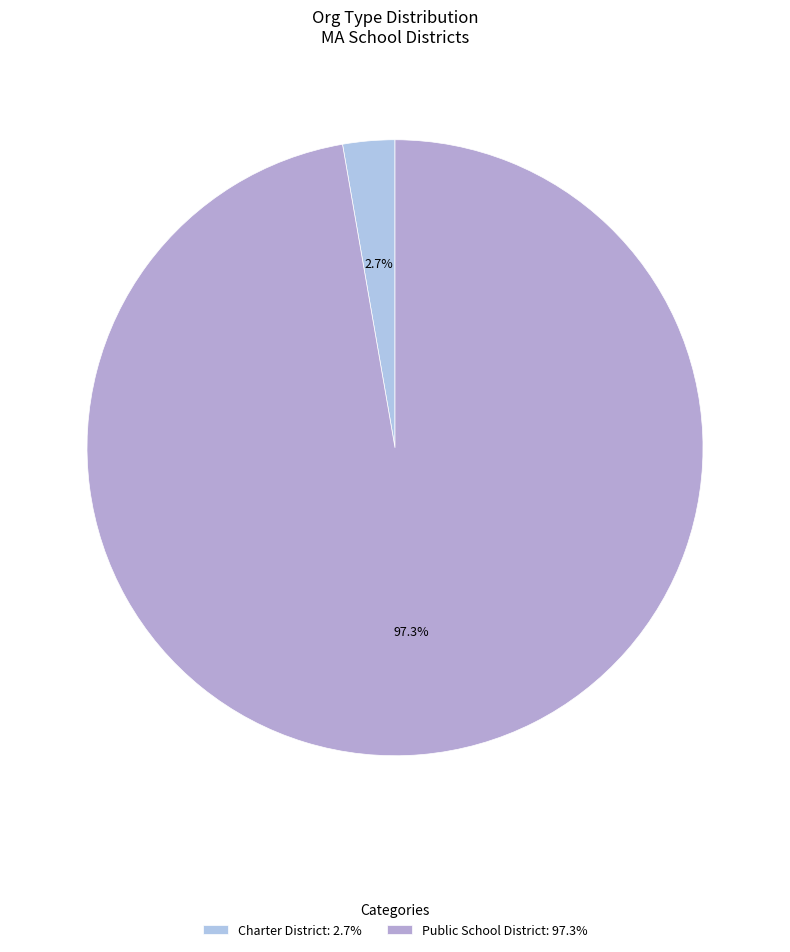

How many segments does this pie chart have?

2